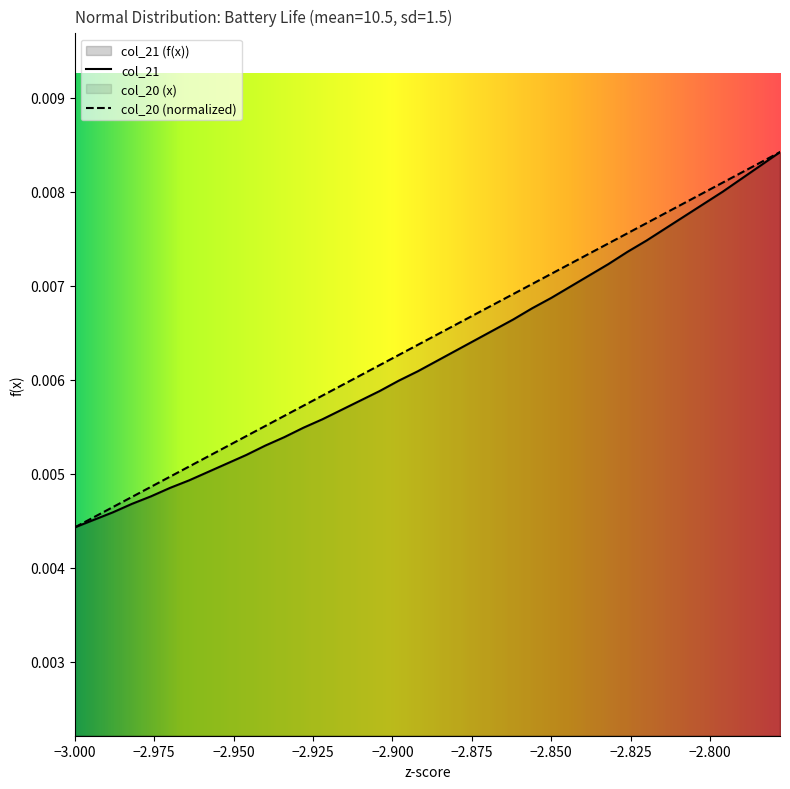

Does the chart have visible grid lines?

No